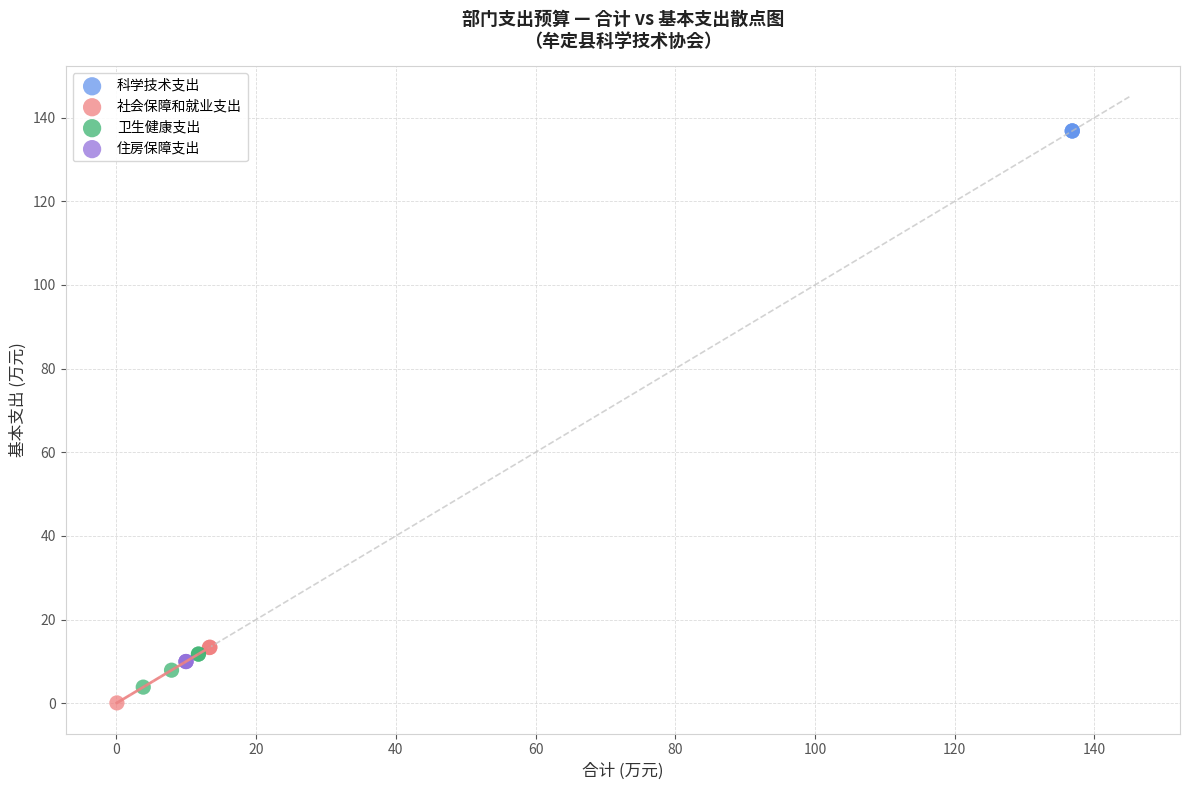

Which series contains the lowest Y value?

社会保障和就业支出